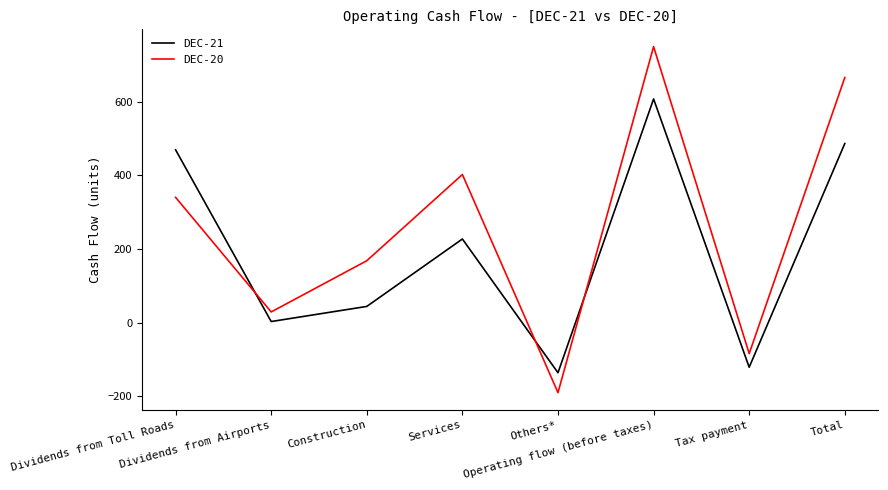

True or false: DEC-20 and DEC-21 intersect in this chart.

True